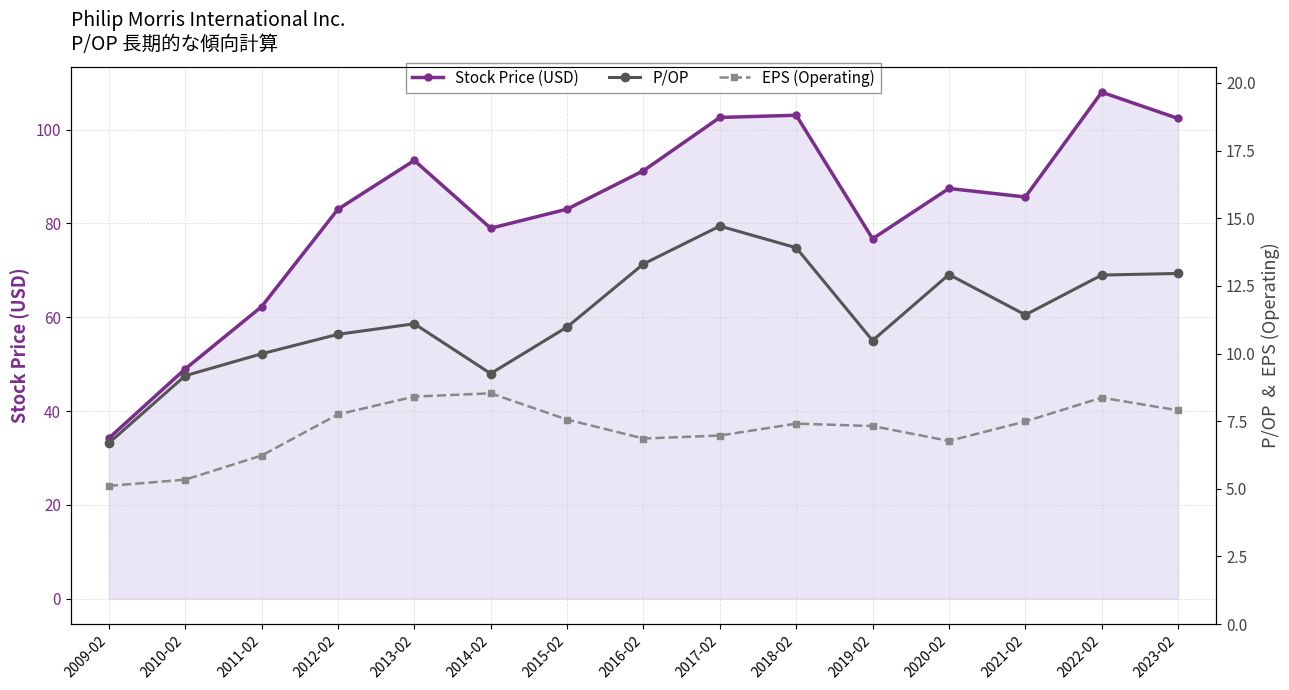

What is the maximum value for Stock Price (USD)?

108.0